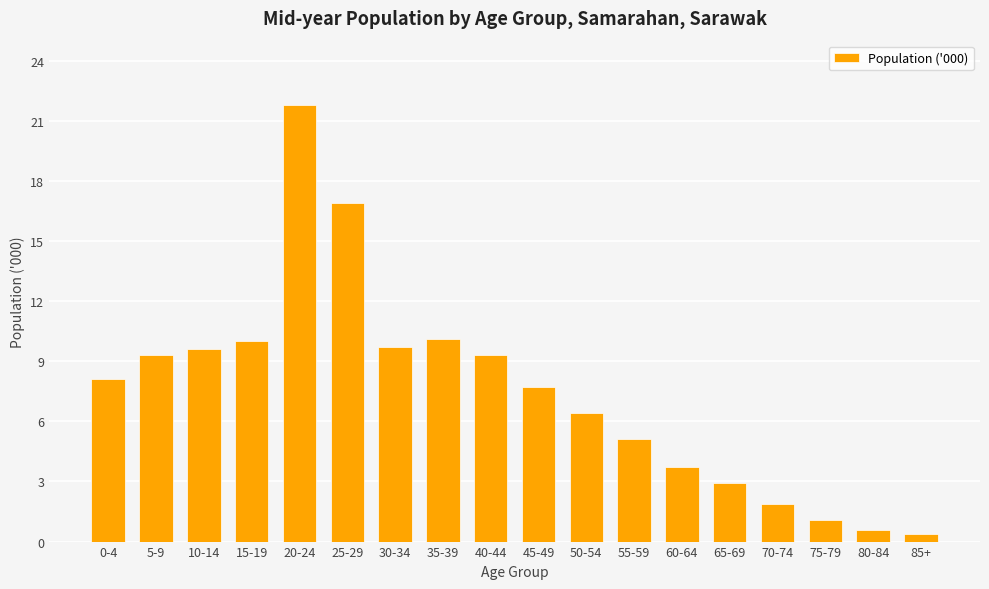

What is the approximate value at 5-9?

9.3